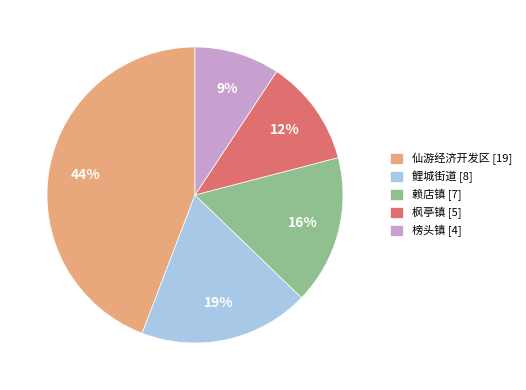

True or false: 鲤城街道 accounts for 19% of the total.

True